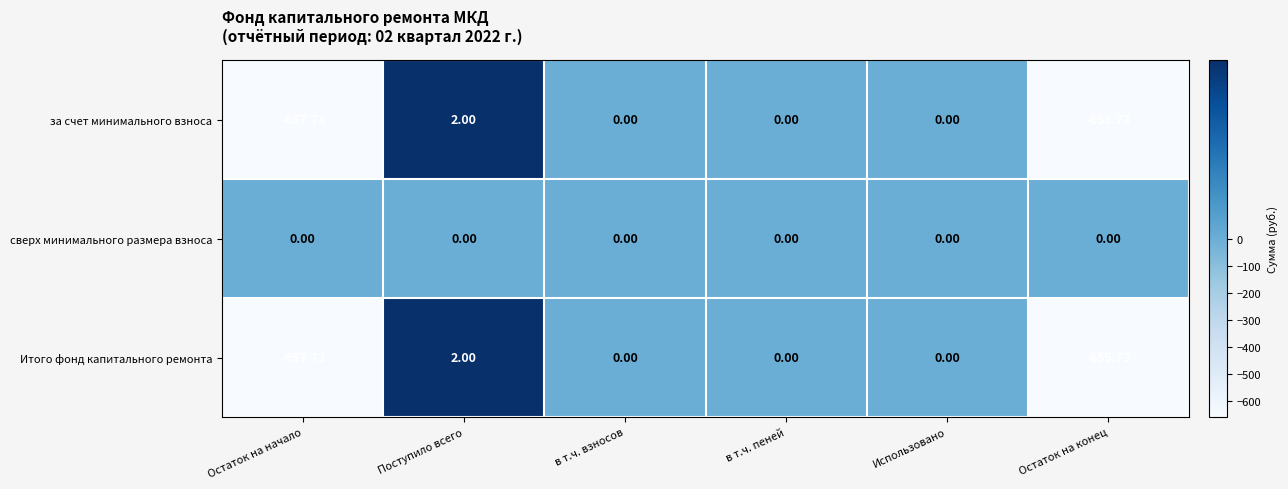

Which category has the highest value across all series?

Поступило всего